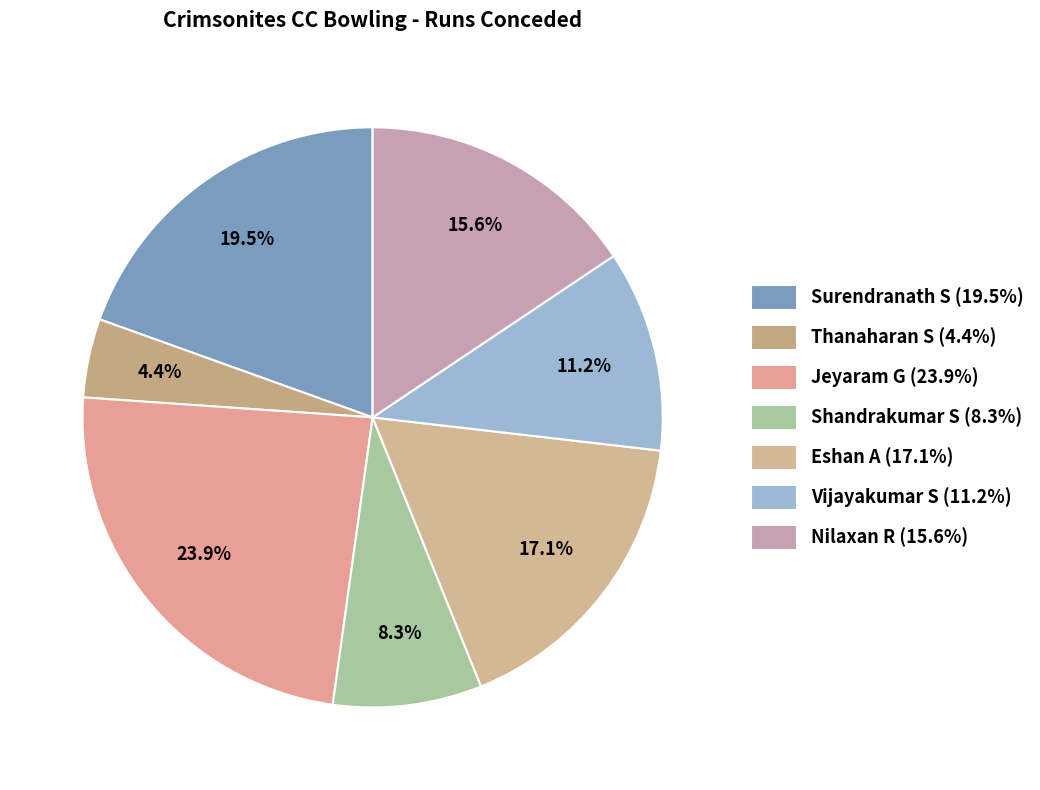

Which category has the biggest portion of the pie?

Jeyaram G